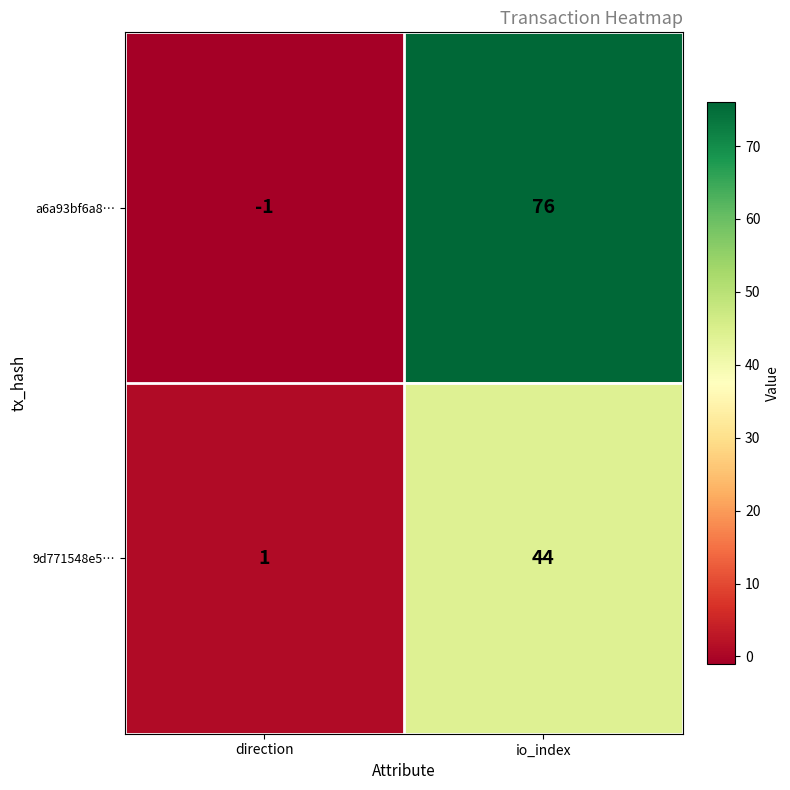

What is the total value across all series at io_index?

120